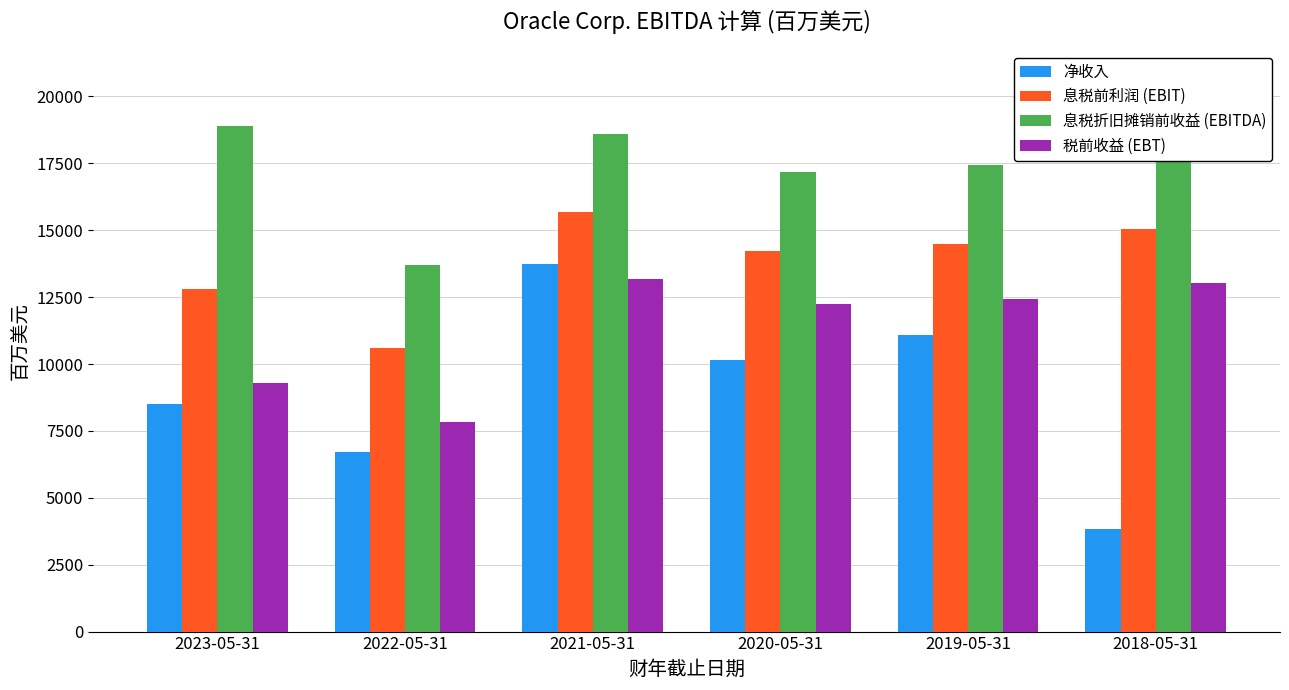

Between 2019-05-31 and 2018-05-31, which series saw the biggest shift?

净收入